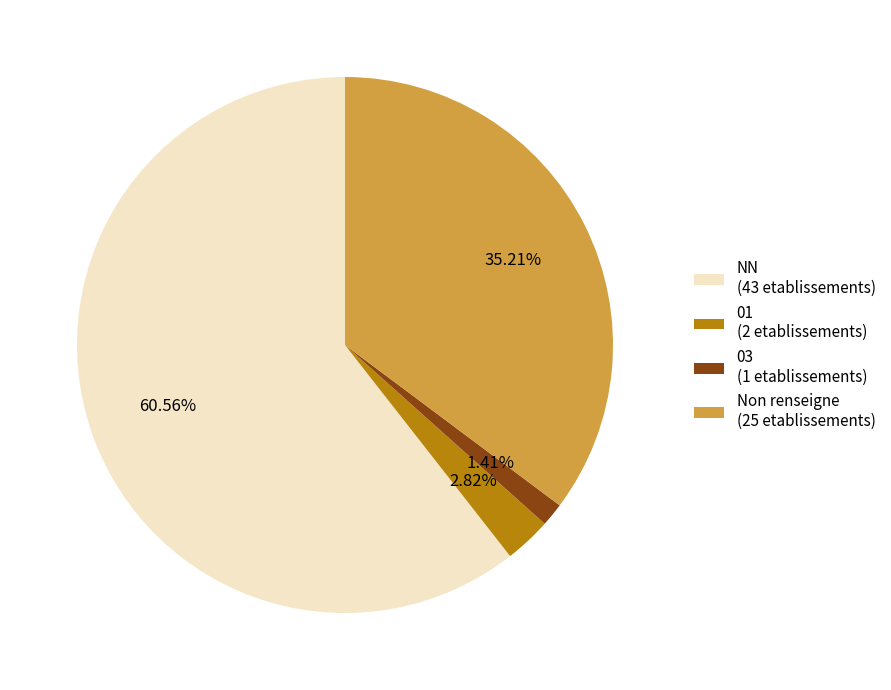

What is the majority slice?

NN (43 etablissements)